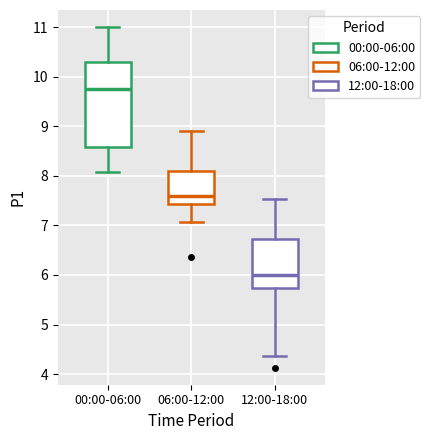

Comparing the boxes themselves (not the whiskers), which one is the tallest?

00:00-06:00